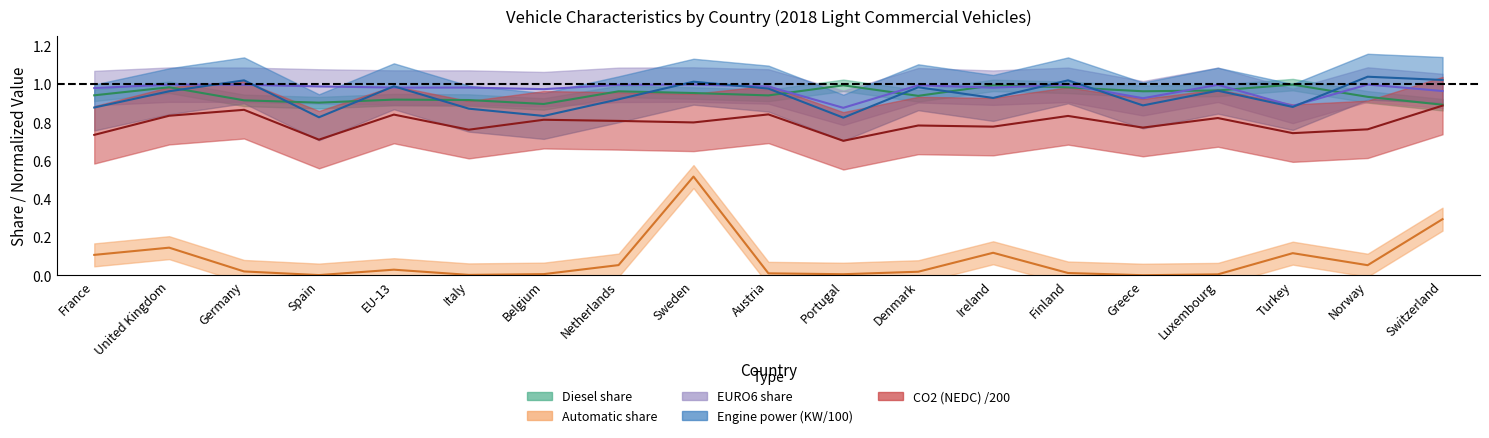

Reading left to right, list all the values displayed in this chart.

Diesel share: France=0.9	United Kingdom=1.0	Germany=0.9	Spain=0.9	EU-13=0.9	Italy=0.9	Belgium=0.9	Netherlands=1.0	Sweden=1.0	Austria=0.9	Portugal=1.0	Denmark=0.9	Ireland=1.0	Finland=1.0	Greece=1.0	Luxembourg=1.0	Turkey=1.0	Norway=0.9	Switzerland=0.9
Automatic share: France=0.1	United Kingdom=0.1	Germany=0.0	Spain=0.0	EU-13=0.0	Italy=0.0	Belgium=0.0	Netherlands=0.1	Sweden=0.5	Austria=0.0	Portugal=0.0	Denmark=0.0	Ireland=0.1	Finland=0.0	Greece=0.0	Luxembourg=0.0	Turkey=0.1	Norway=0.1	Switzerland=0.3
EURO6 share: France=1.0	United Kingdom=1.0	Germany=1.0	Spain=1.0	EU-13=1.0	Italy=1.0	Belgium=1.0	Netherlands=1.0	Sweden=1.0	Austria=1.0	Portugal=0.9	Denmark=1.0	Ireland=1.0	Finland=1.0	Greece=0.9	Luxembourg=1.0	Turkey=0.9	Norway=1.0	Switzerland=1.0
Engine power (KW/100): France=0.9	United Kingdom=1.0	Germany=1.0	Spain=0.8	EU-13=1.0	Italy=0.9	Belgium=0.8	Netherlands=0.9	Sweden=1.0	Austria=1.0	Portugal=0.8	Denmark=1.0	Ireland=0.9	Finland=1.0	Greece=0.9	Luxembourg=1.0	Turkey=0.9	Norway=1.0	Switzerland=1.0
CO2 (NEDC) /200: France=0.7	United Kingdom=0.8	Germany=0.9	Spain=0.7	EU-13=0.8	Italy=0.8	Belgium=0.8	Netherlands=0.8	Sweden=0.8	Austria=0.8	Portugal=0.7	Denmark=0.8	Ireland=0.8	Finland=0.8	Greece=0.8	Luxembourg=0.8	Turkey=0.7	Norway=0.8	Switzerland=0.9